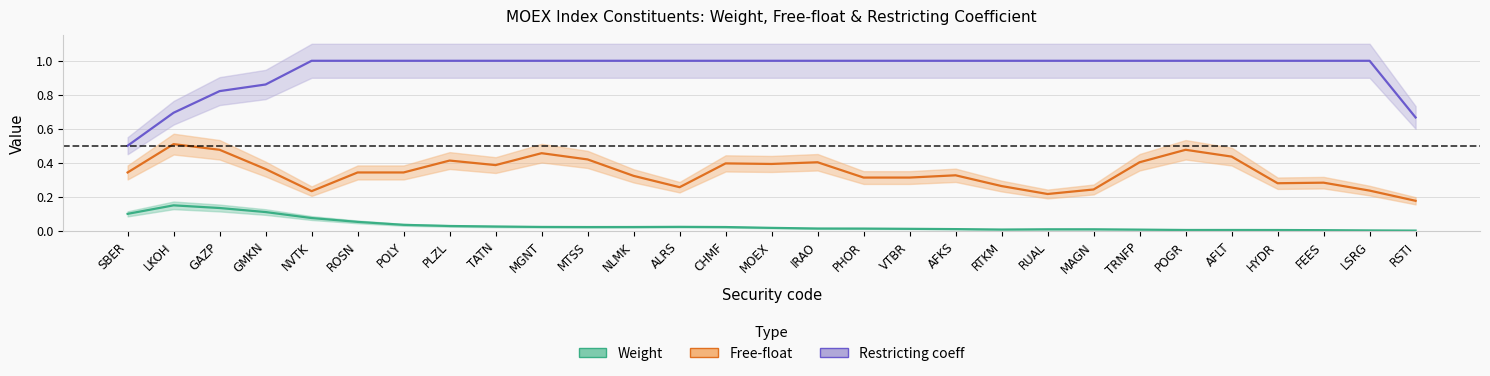

Does the chart display data point markers on the line(s)?

No